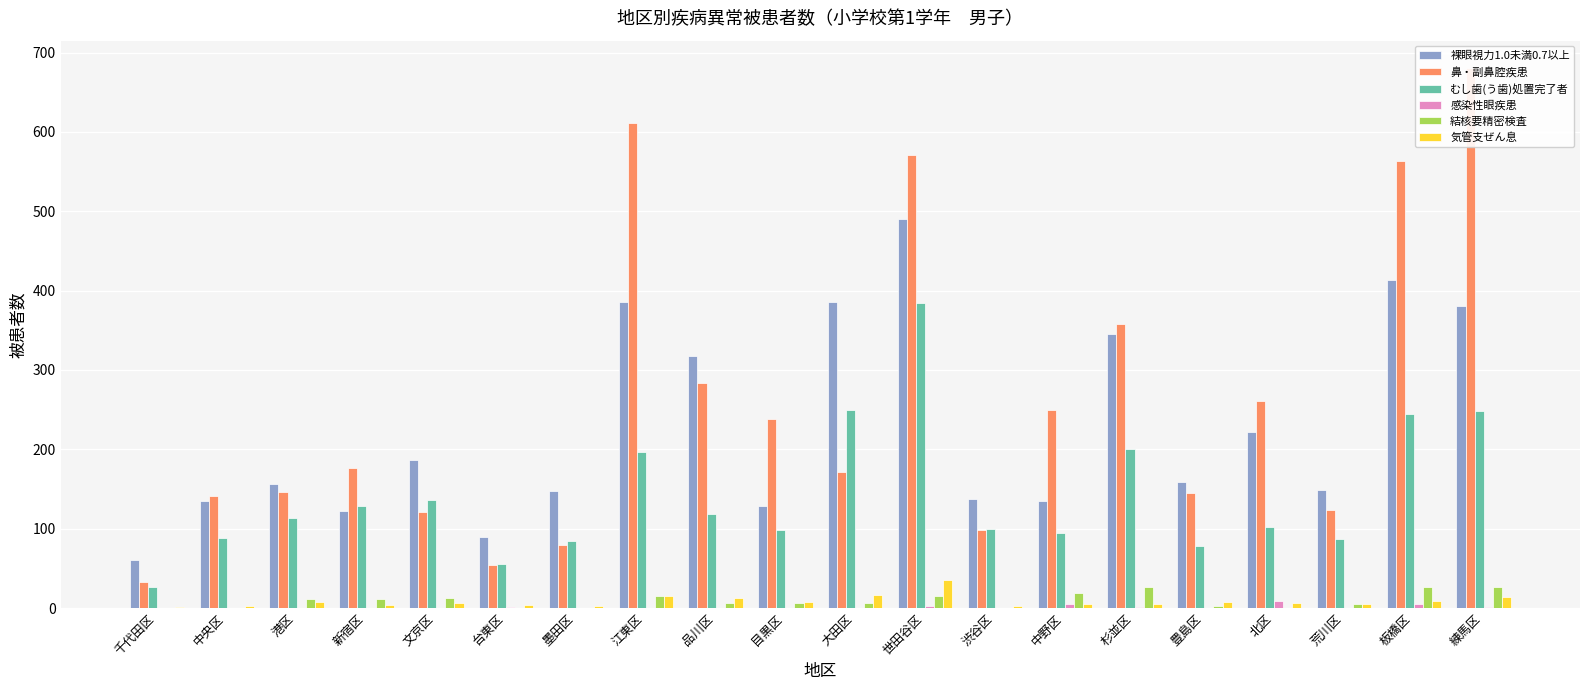

Which series changed the most between 品川区 and 板橋区?

鼻・副鼻腔疾患